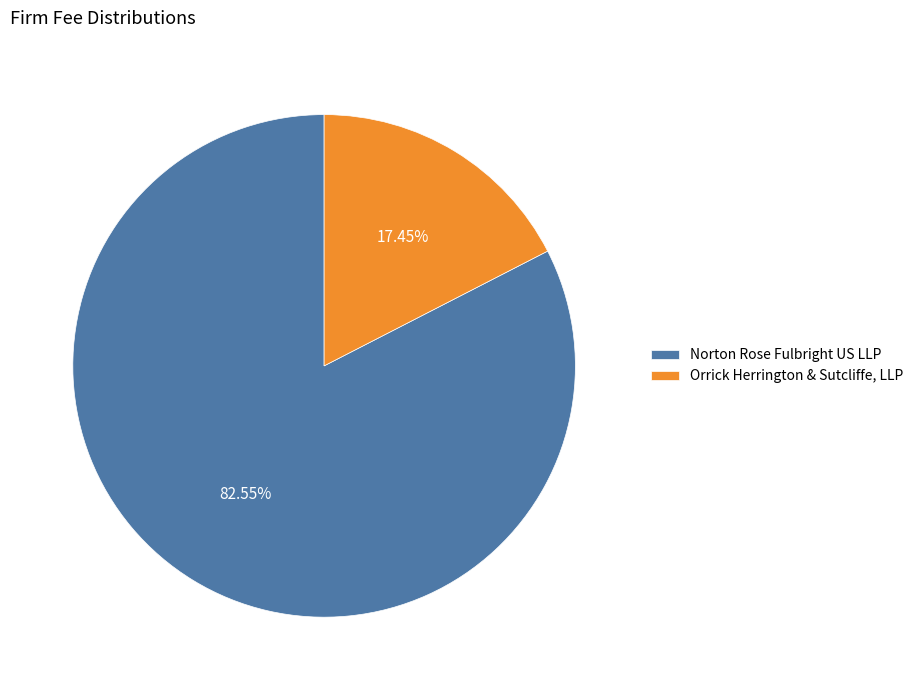

Is it true that Norton Rose Fulbright US LLP is 73% of the pie?

False